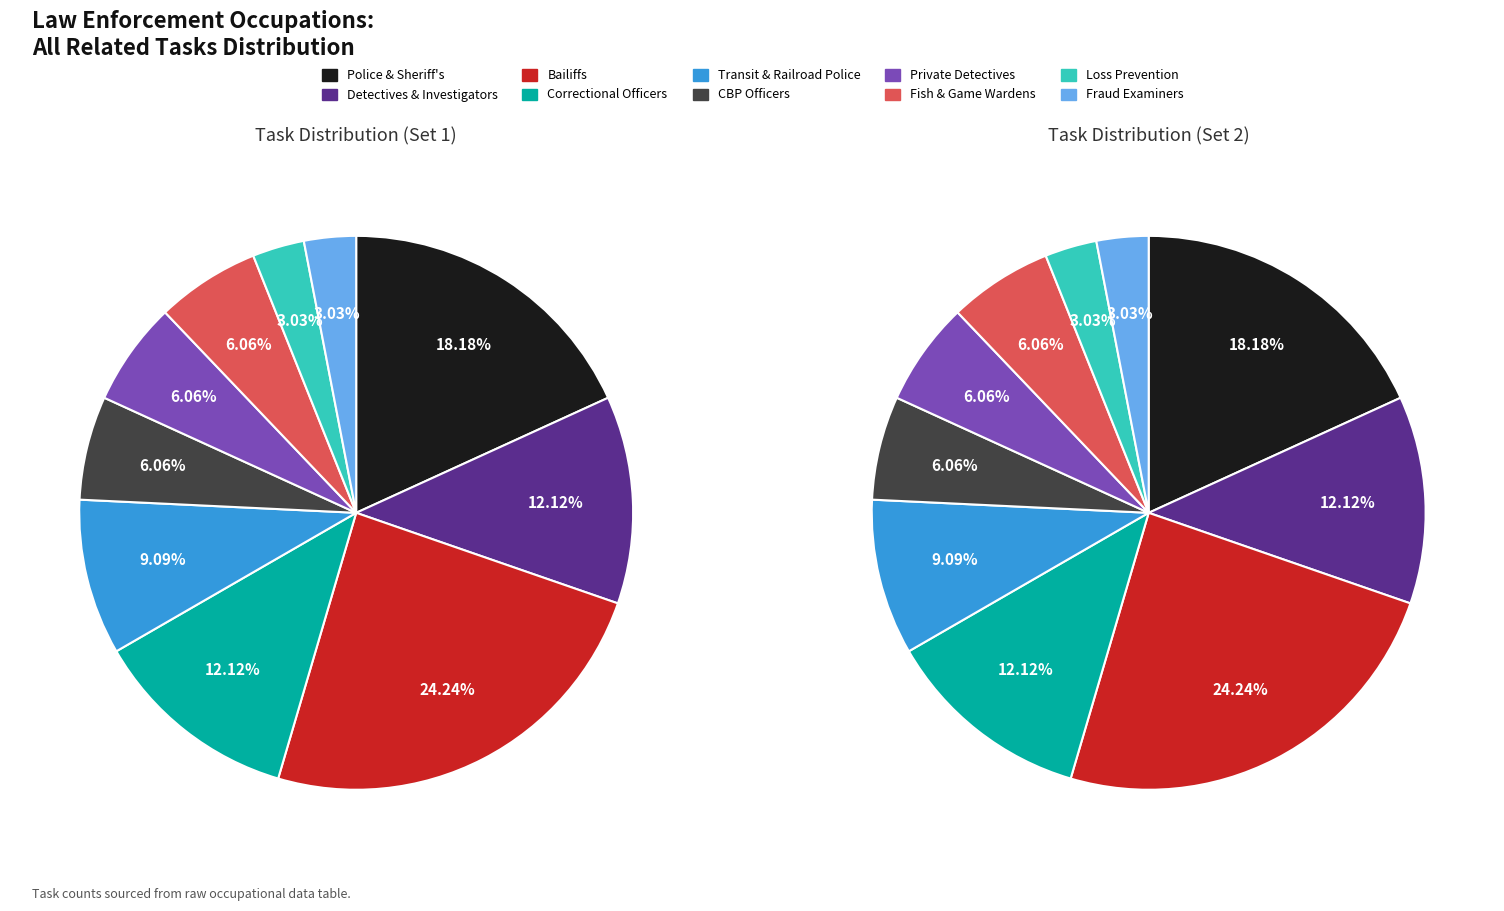

To the nearest percent, what is the average slice percentage?

10%